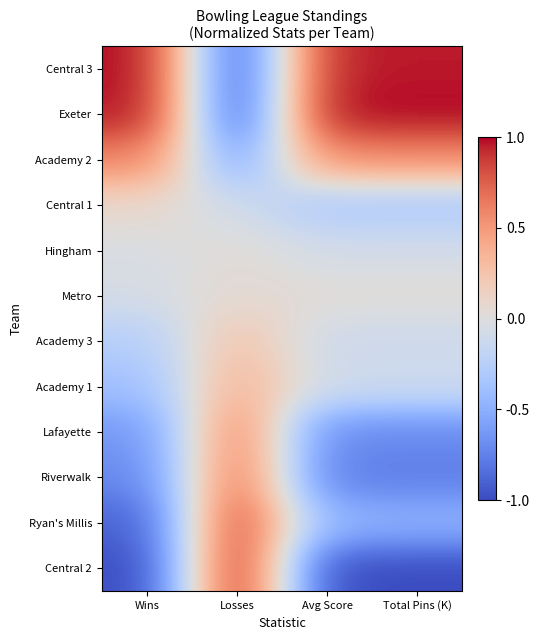

Which category has the lowest value across all series?

Losses